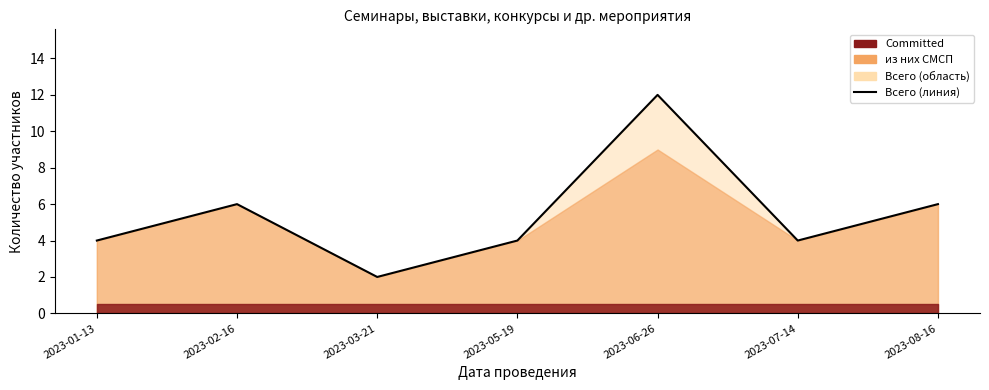

True or false: the data shows 6 at 2023-01-13.

False